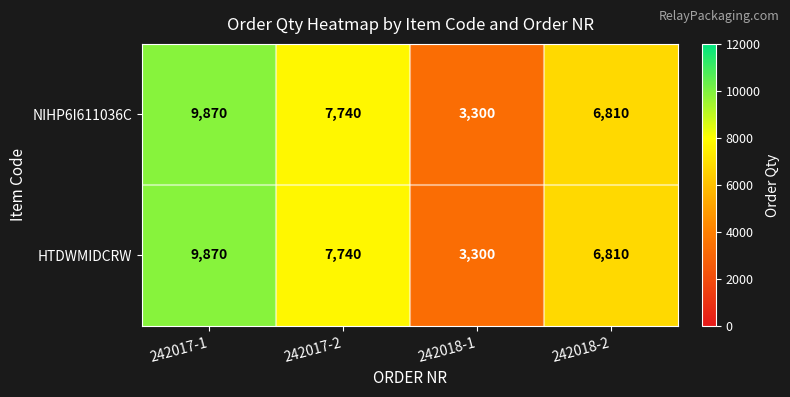

What is the difference between the second highest and minimum values in the HTDWMIDCRW series?

4440